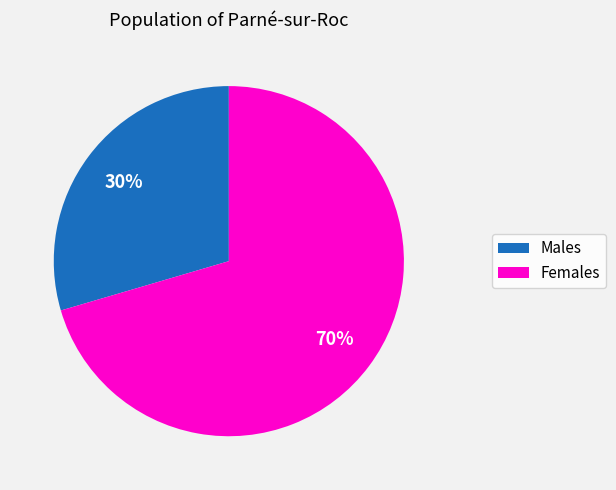

To the nearest percent, what is the average slice percentage?

50%